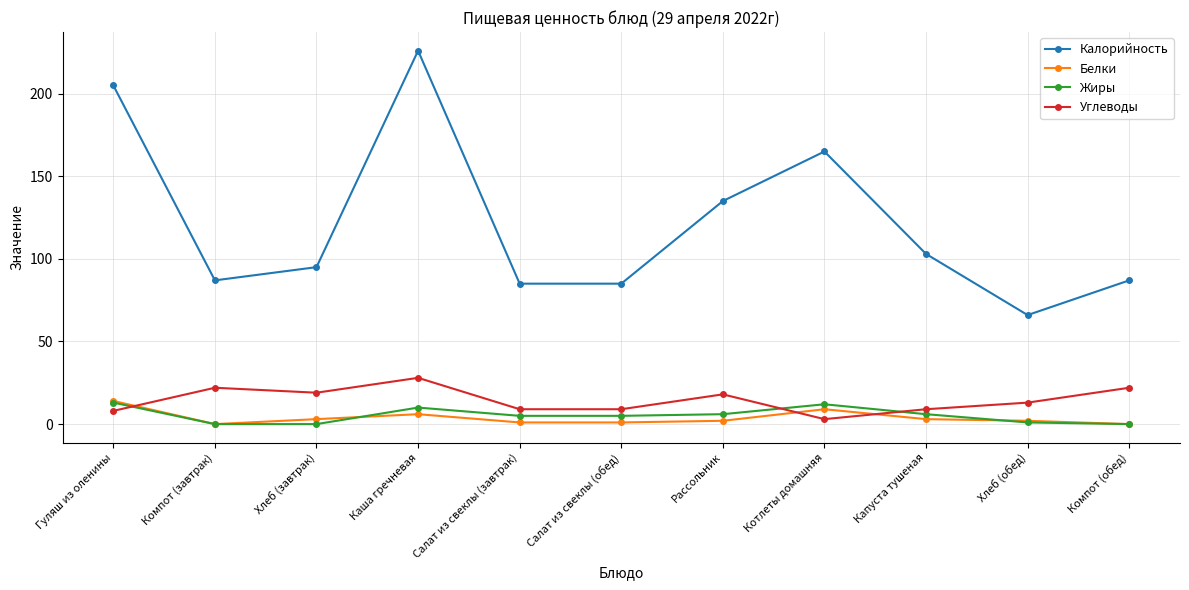

Where do Белки and Углеводы first cross each other?

Гуляш из оленины and Компот (завтрак)